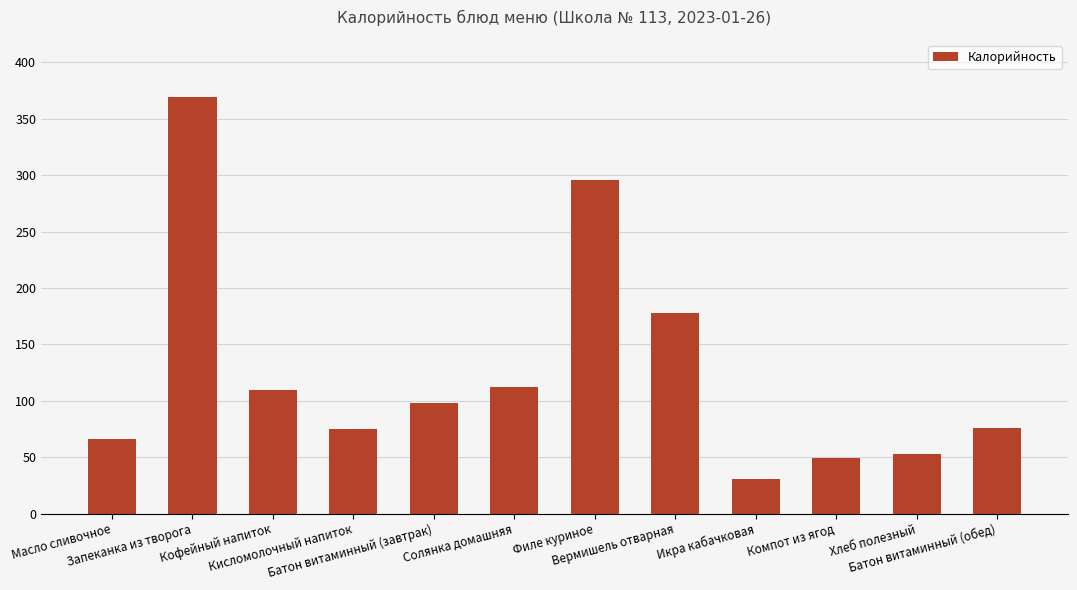

What is the sum of all values?

1512.6